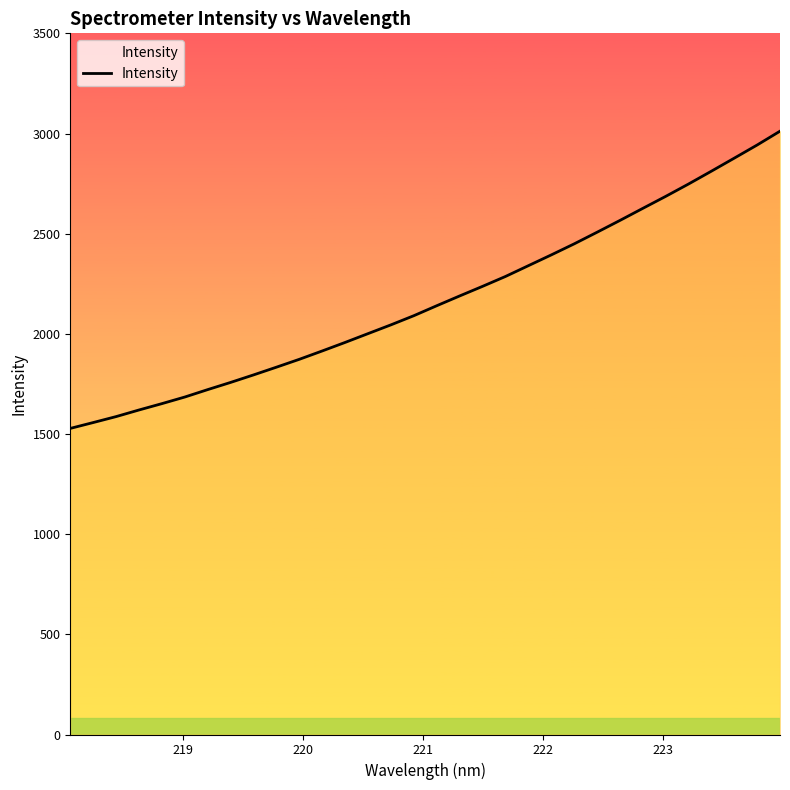

What is the greatest value displayed?

3011.6